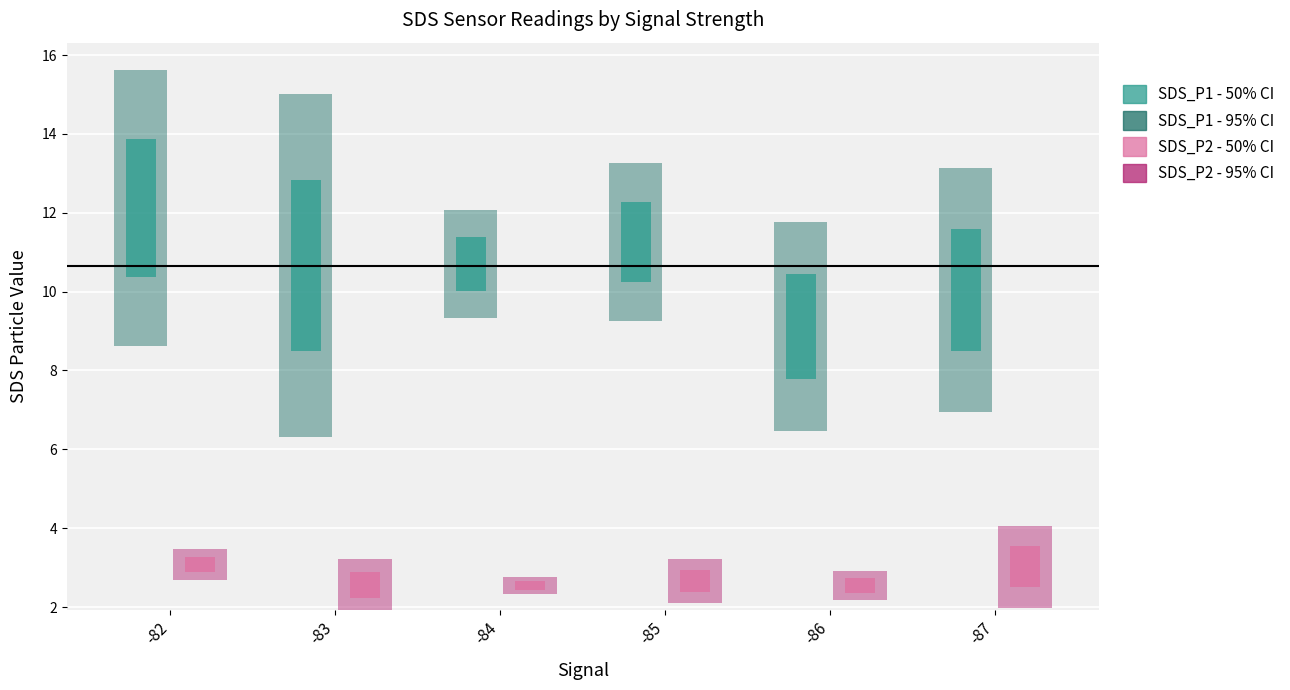

Reading left to right, extract all data points from this chart.

SDS_P1 - 95% CI: 7.0	8.7	2.7	4.0	5.3	6.2
SDS_P2 - 95% CI: 0.8	1.3	0.4	1.1	0.7	2.1
SDS_P1 - 50% CI: 3.5	4.3	1.4	2.0	2.7	3.1
SDS_P2 - 50% CI: 0.4	0.6	0.2	0.6	0.4	1.0